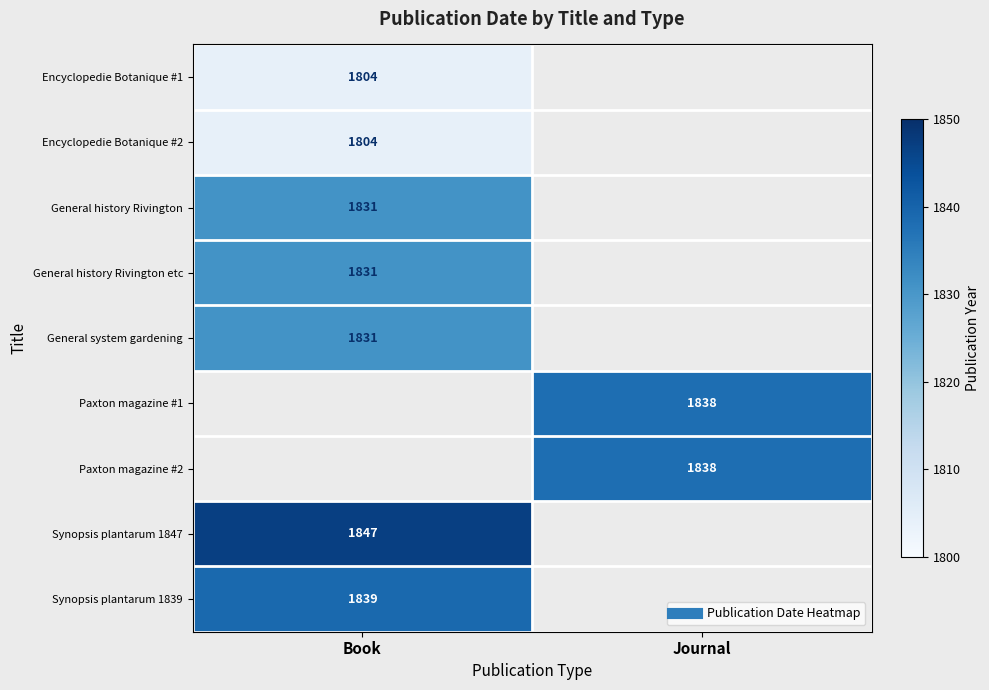

At how many categories does at least one series exceed 1804?

2